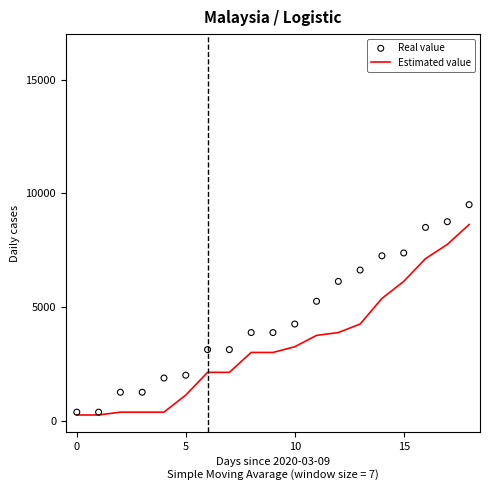

Which series contains the lowest Y value?

Estimated value